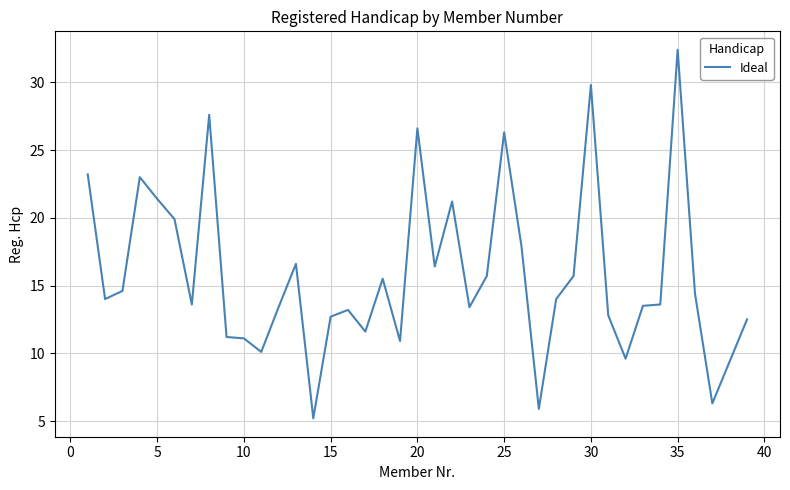

What is the maximum value shown in the chart?

32.4